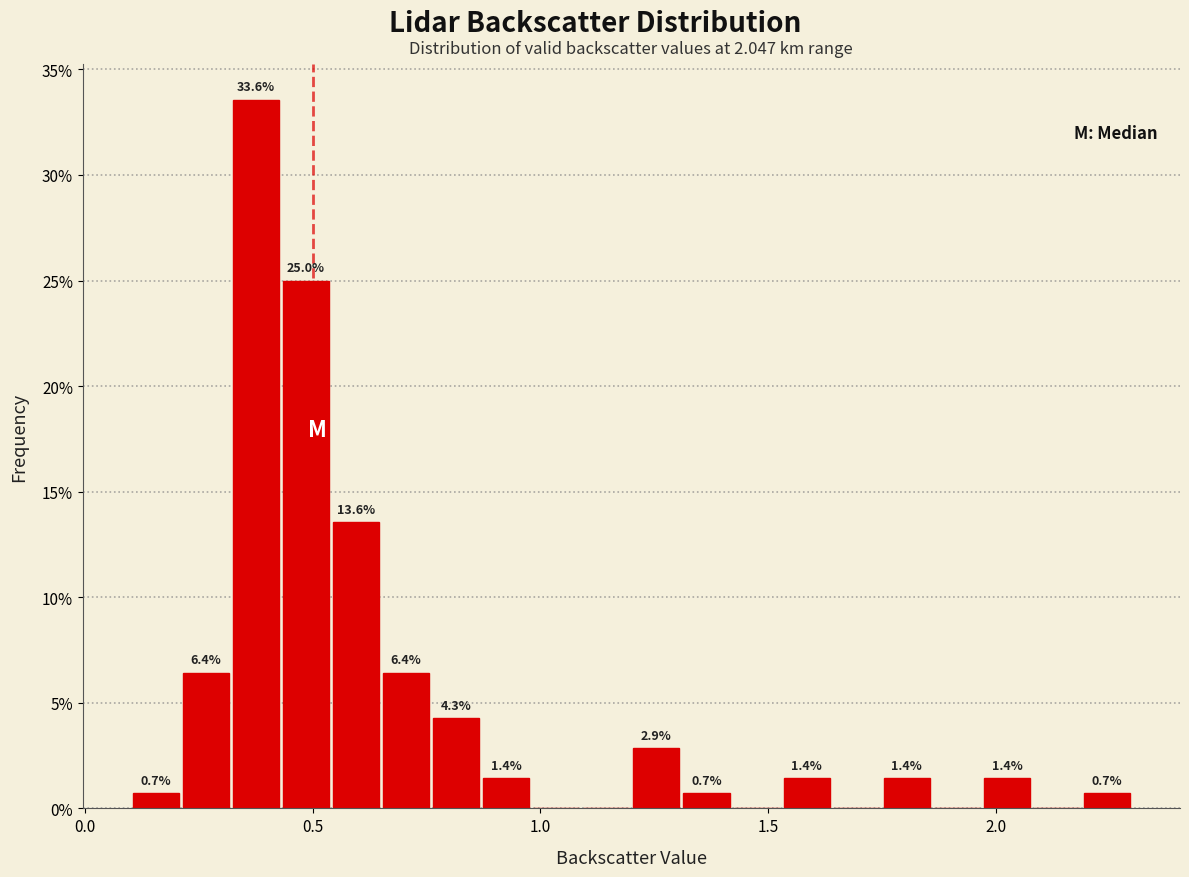

Read against the x-axis, roughly where is the centre of the tallest bar?

0.40